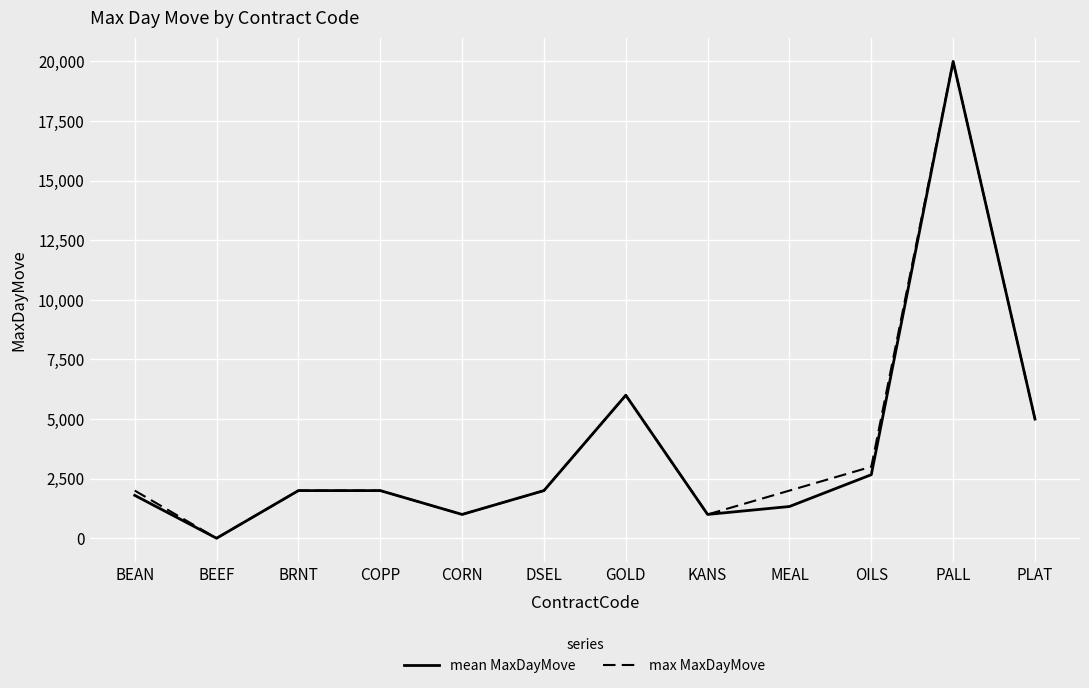

At which category is the sum across all series the highest?

PALL